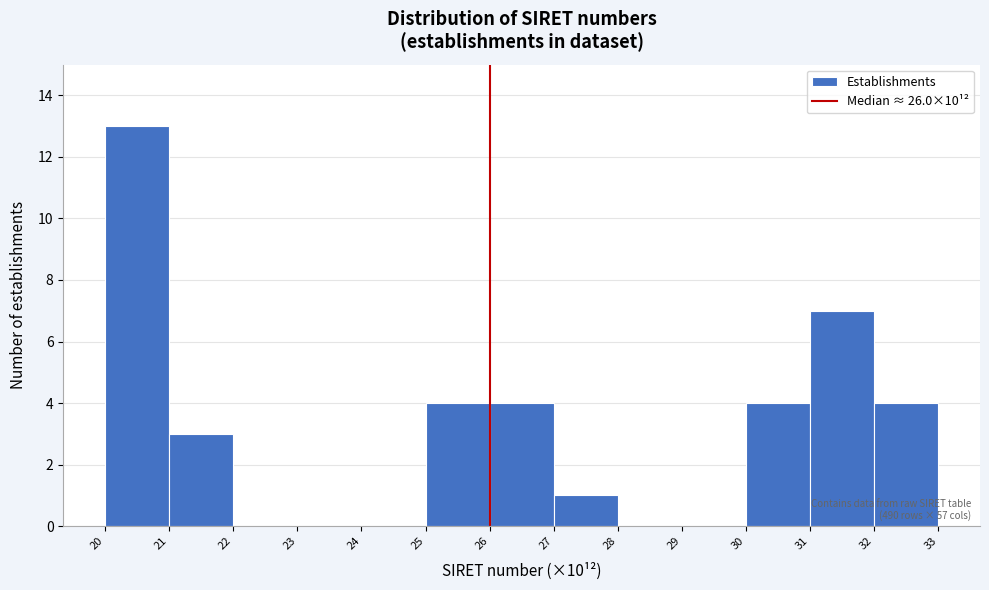

Which range on the x-axis has the tallest bar?

20 to 21